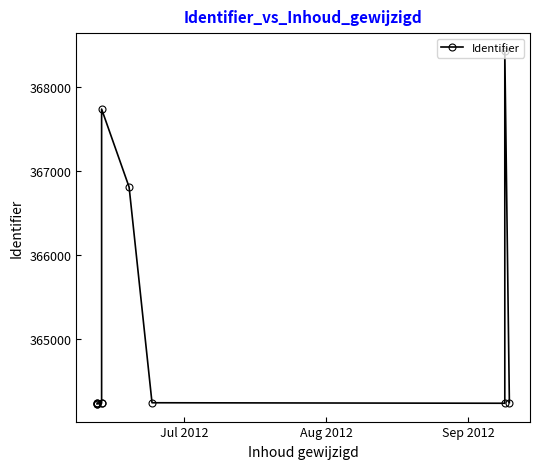

What is the difference between the maximum and minimum values?

4205